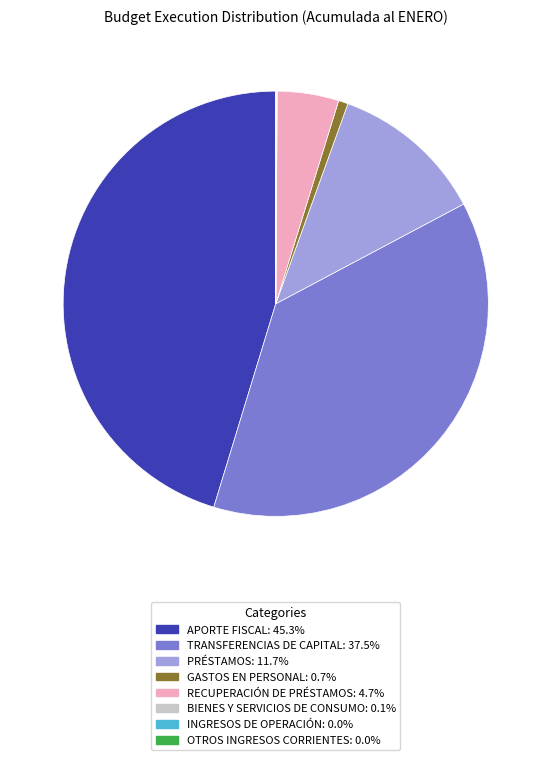

Is it true that RECUPERACIÓN DE PRÉSTAMOS is 5% of the pie?

True